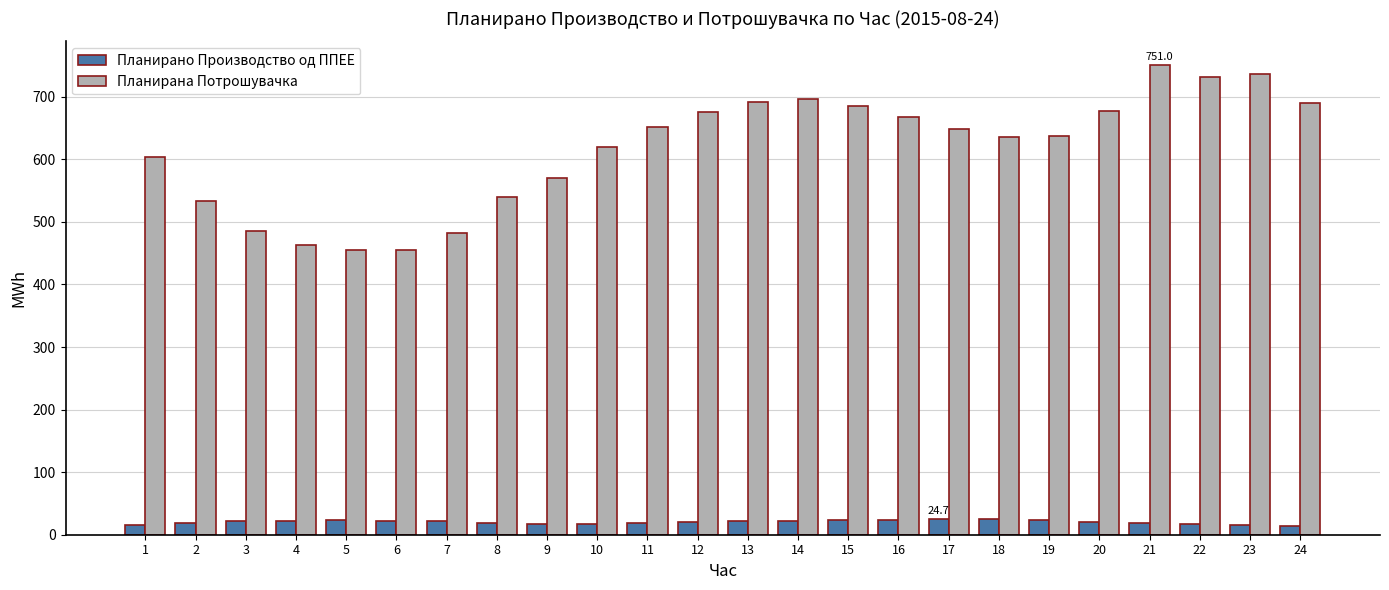

Between 4 and 22, which series saw the biggest shift?

Планирана Потрошувачка